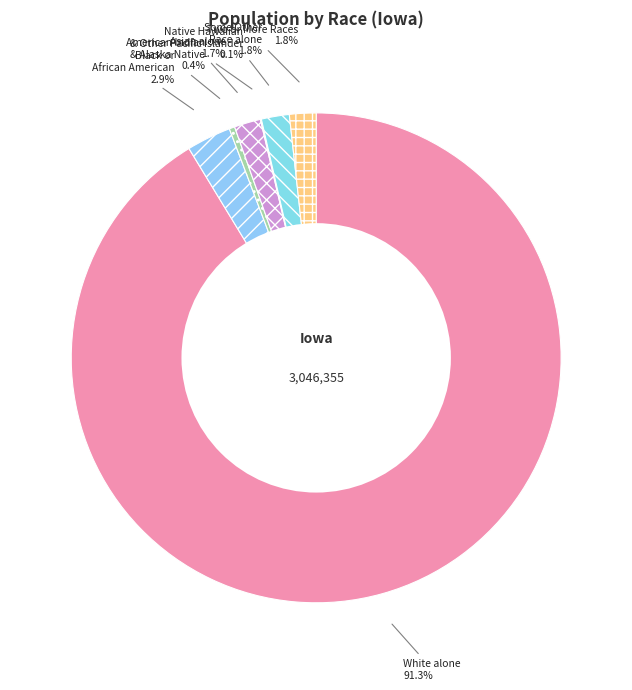

Is there any slice that represents more than half of the pie?

Yes